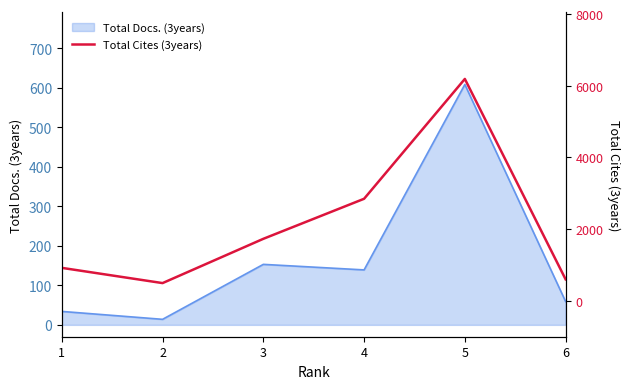

What is the maximum value for Total Docs. (3years)?

608